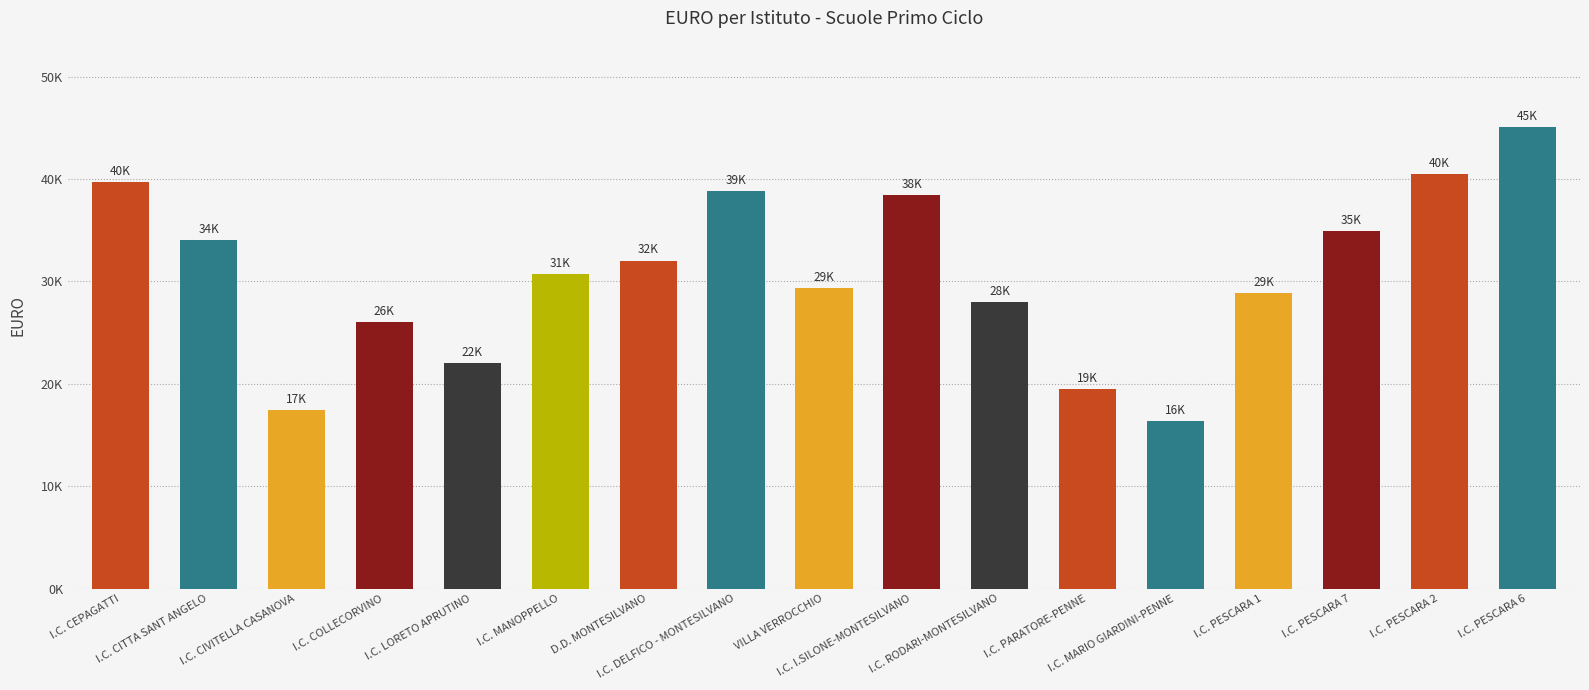

At which category does the chart reach its minimum across all series?

I.C. MARIO GIARDINI-PENNE